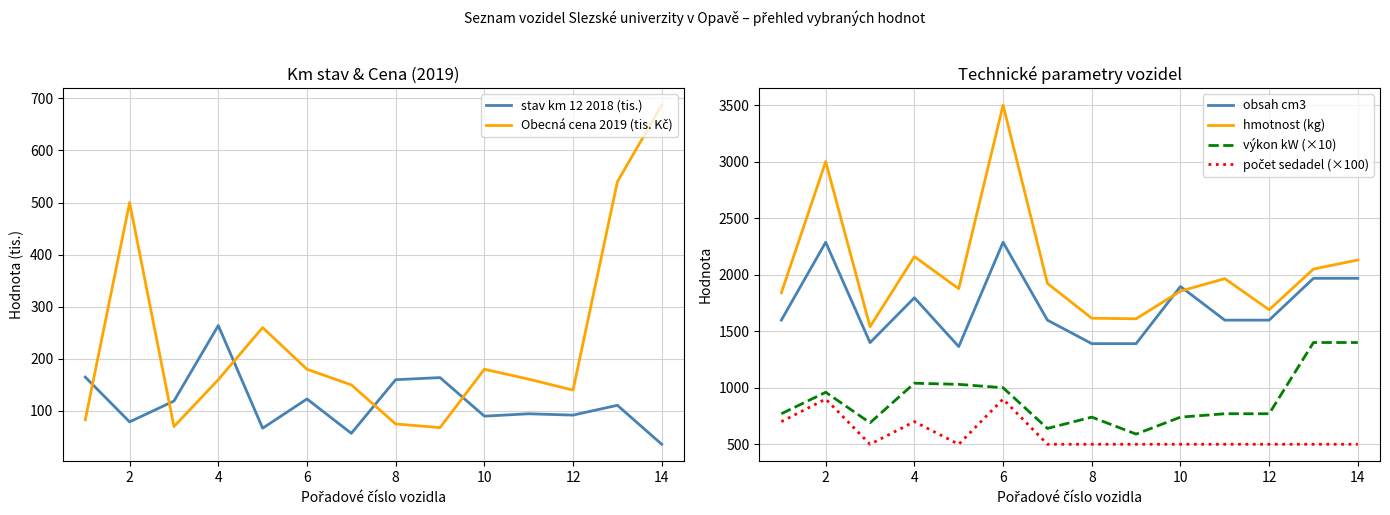

Is this an area chart (filled region under the line)?

No